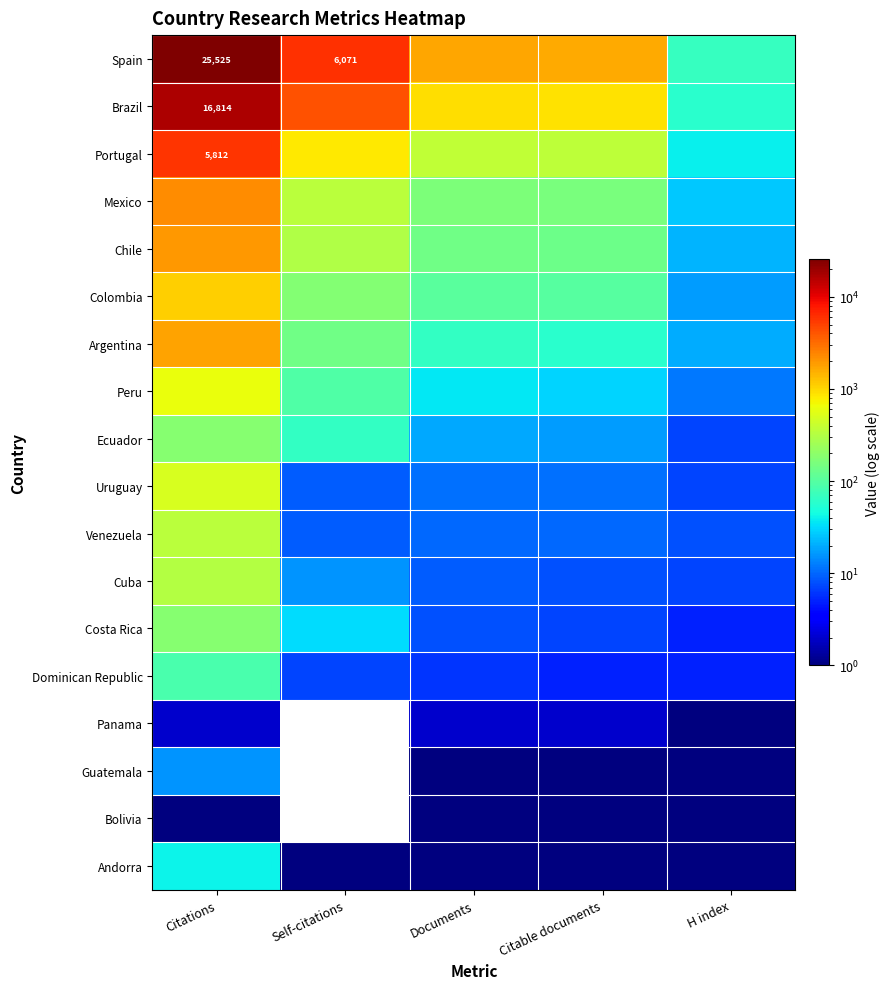

Which series has the largest total across all categories?

Spain